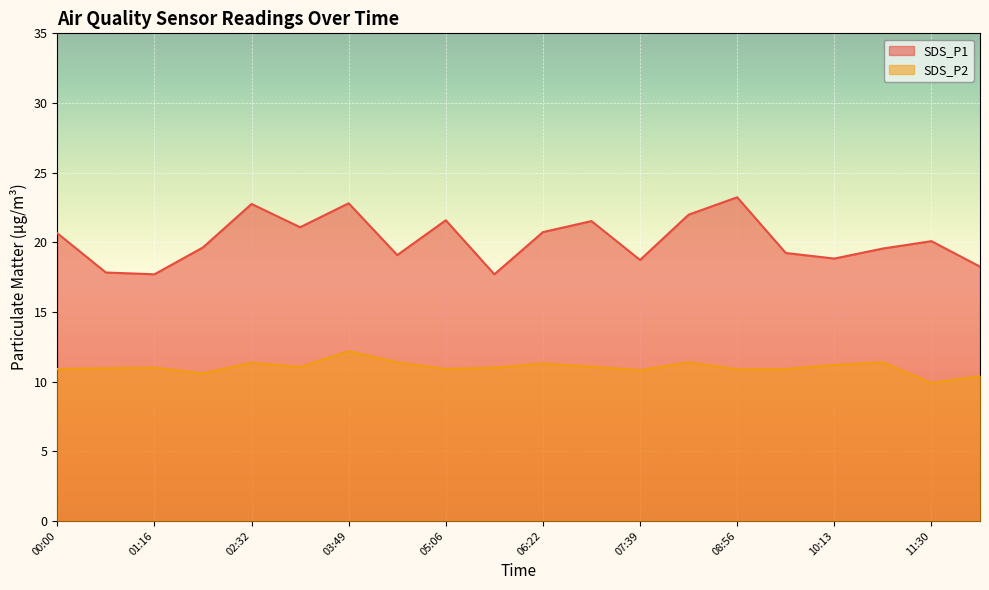

What is the total value across all series at 12:08?

28.6